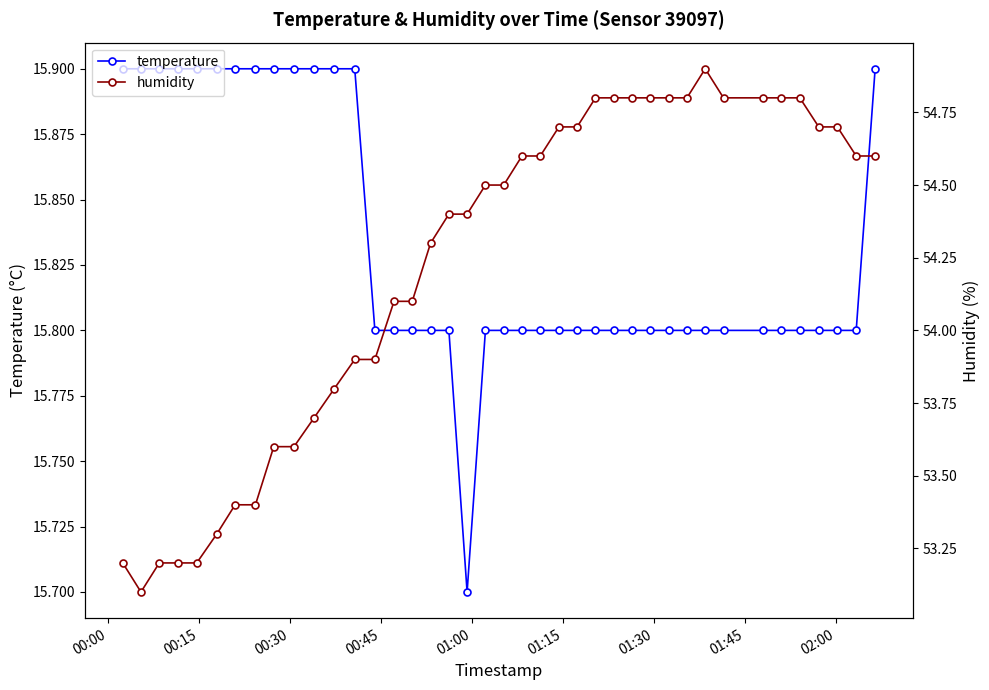

Count the temperature values in the range 15 to 16.

40